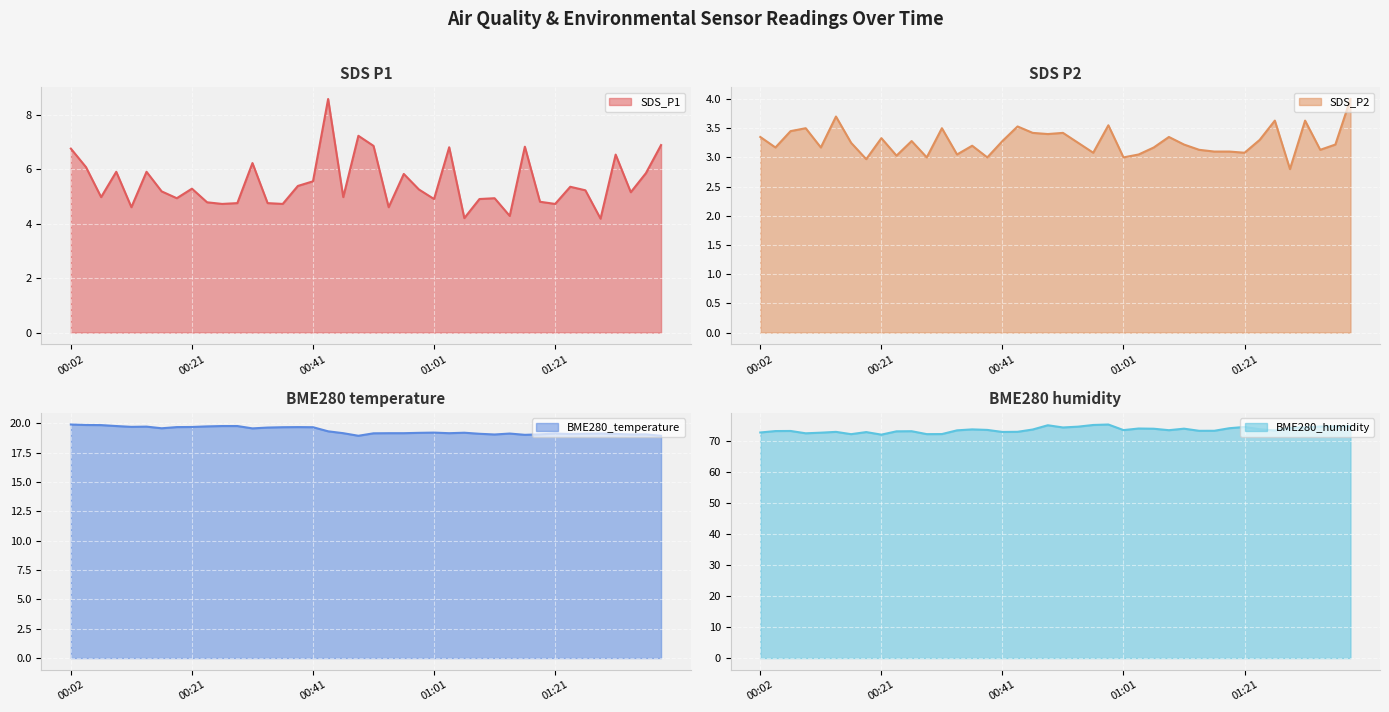

Which series has the widest spread of values?

SDS_P1